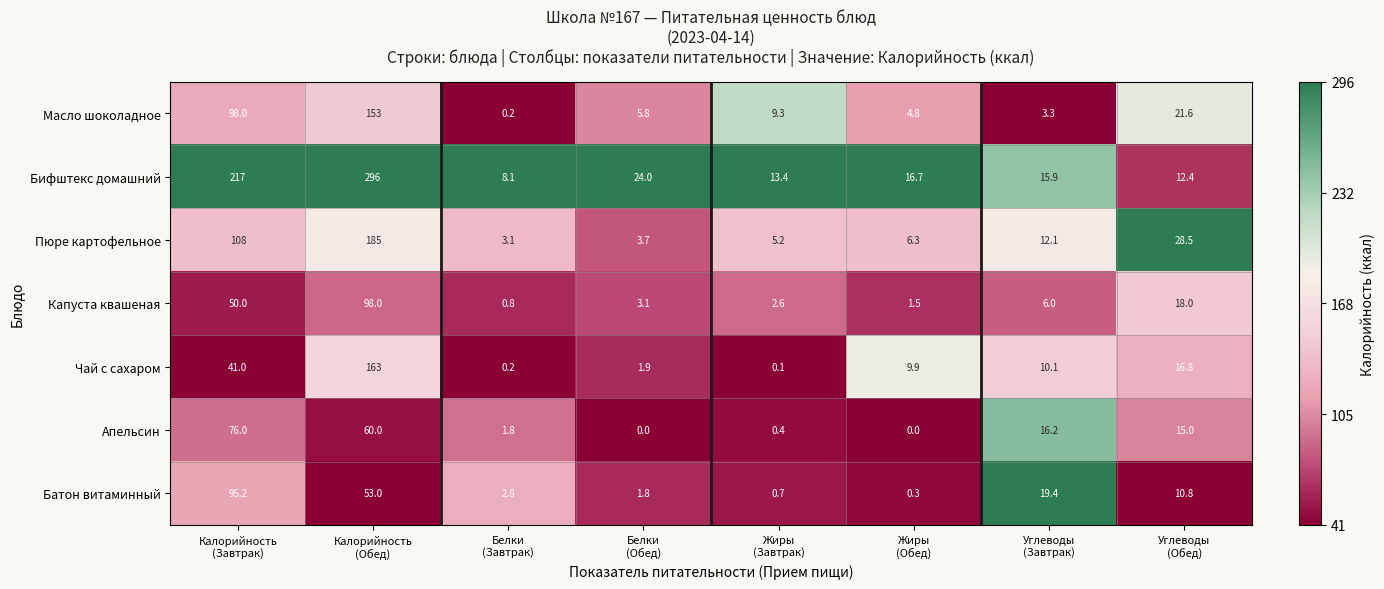

What is the difference between the maximum and minimum values in the Батон витаминный series?

94.9